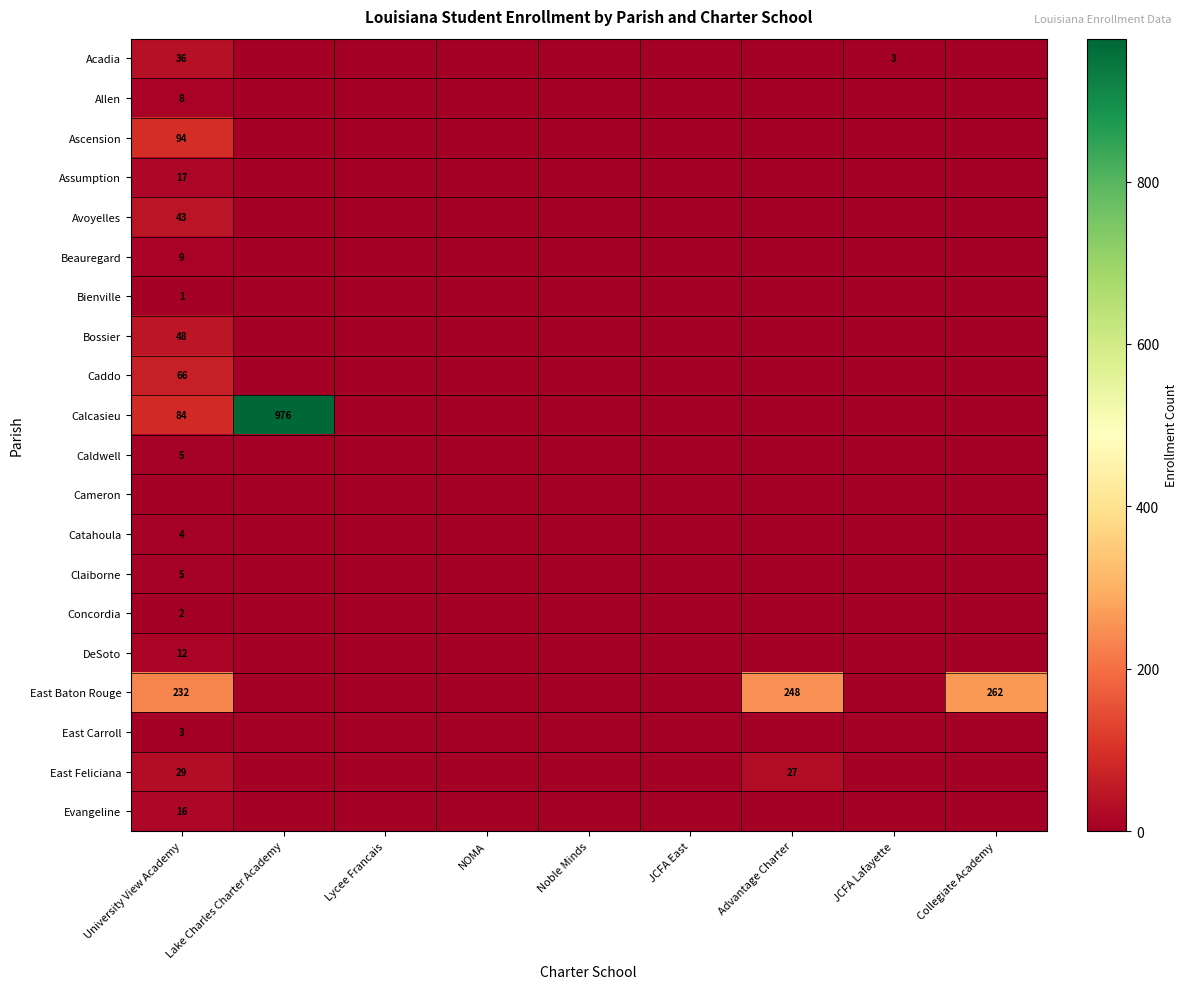

Is it true that Calcasieu equals 43 at University View Academy?

False